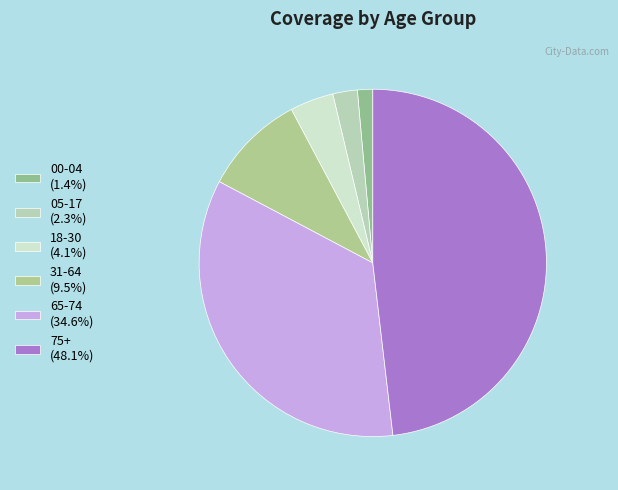

How many slices are in this pie chart?

6